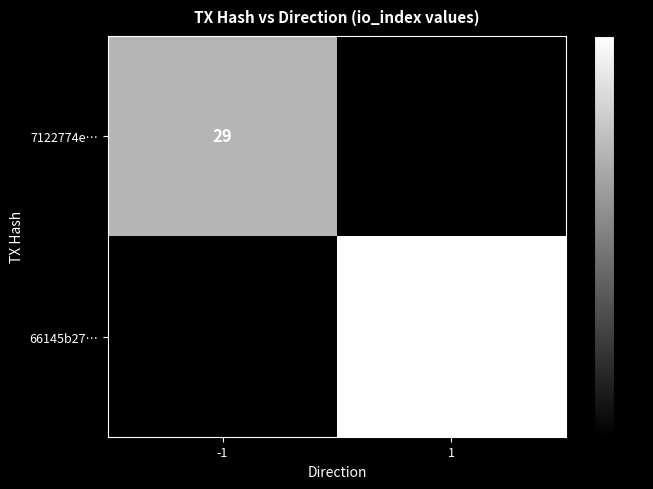

Is it true that 66145b27… equals 64 at 1?

False